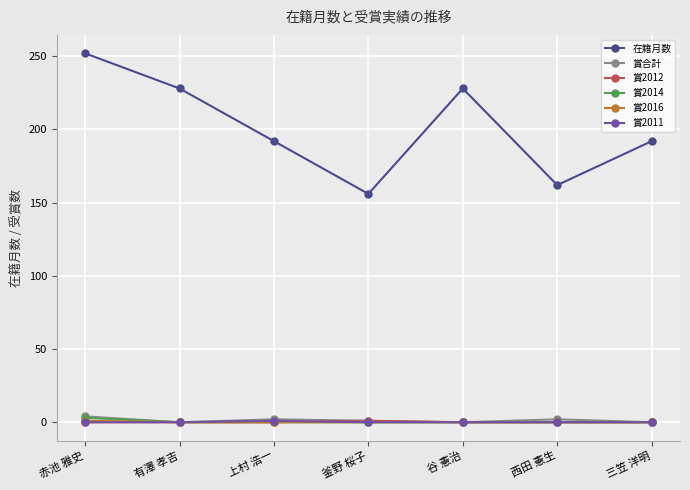

What is the value of the 賞合計 point at the 6th from the left?

2